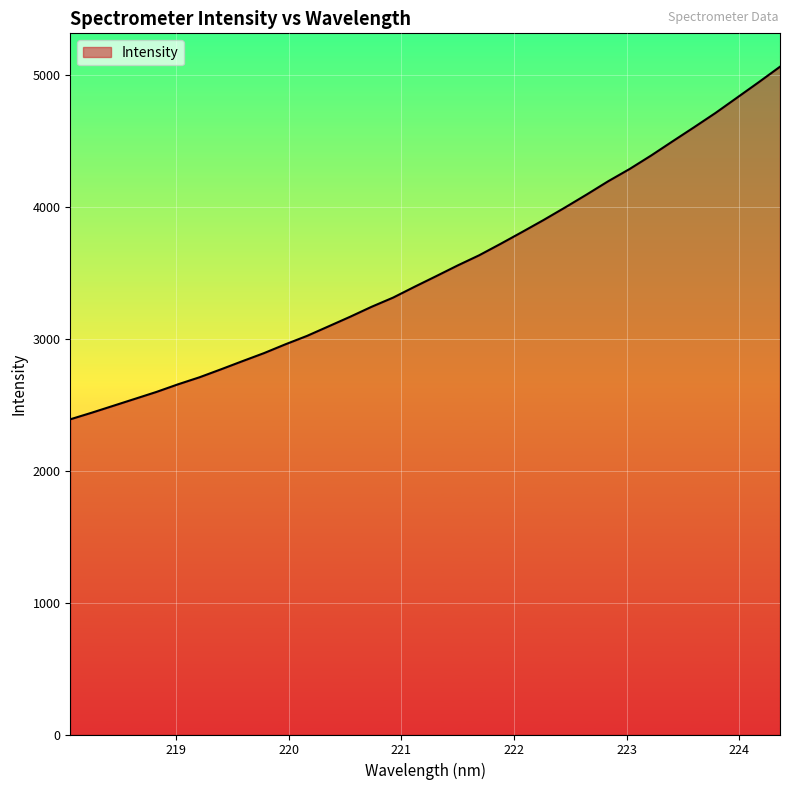

What is the difference between the maximum and minimum values?

2674.5